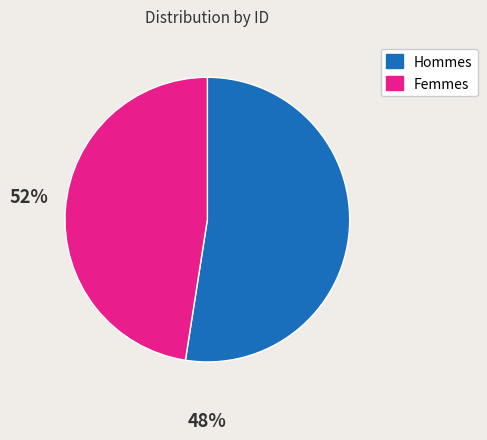

Is the sum of Hommes and Femmes greater than half?

Yes